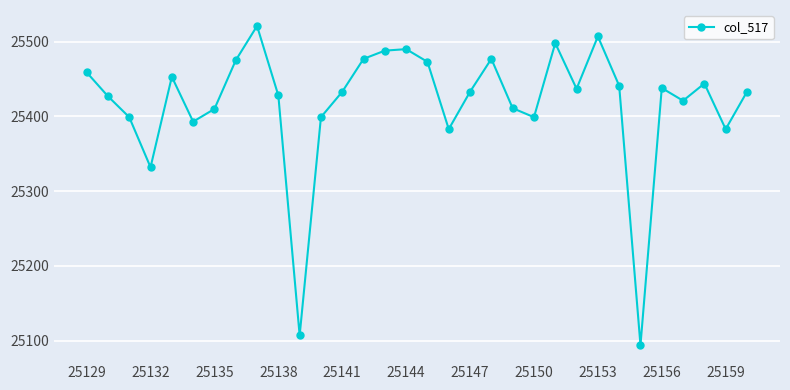

How many points are higher than both their immediate neighbors (excluding endpoints)?

8